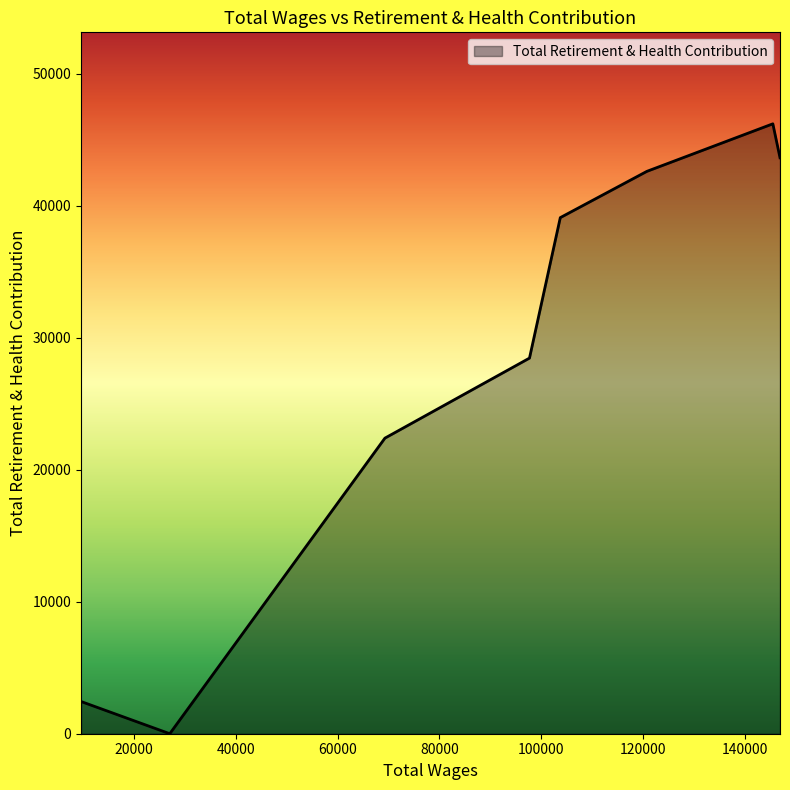

What is the sum of all values?

224906